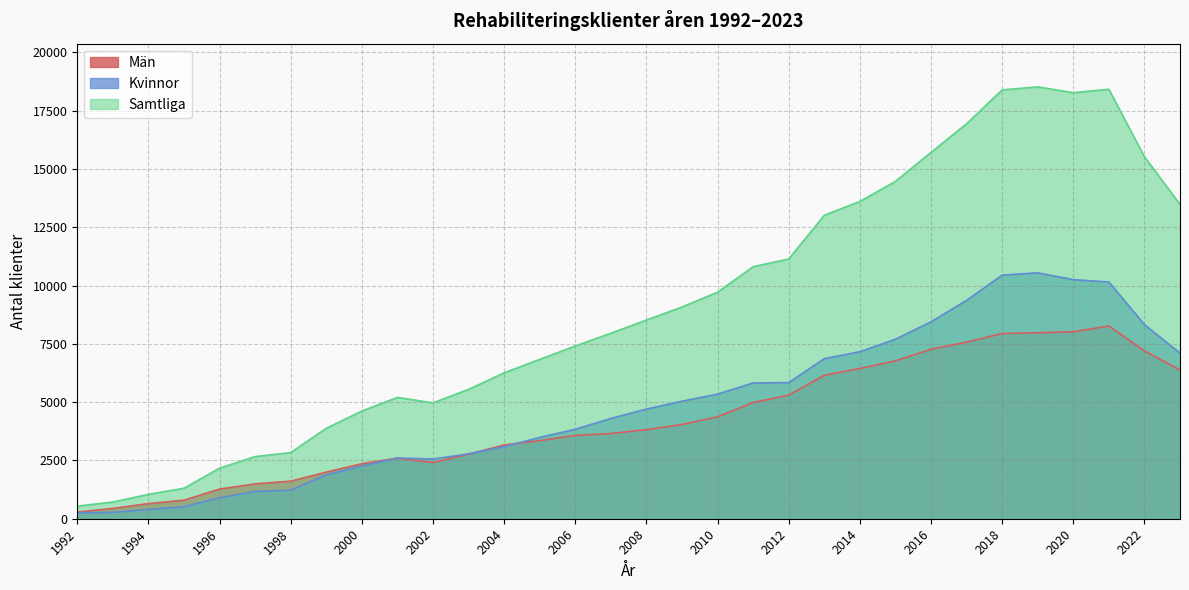

Reading right to left, transcribe all the data shown in this chart.

Män: 6380	7197	8267	8017	7976	7943	7572	7267	6770	6444	6151	5300	4985	4372	4040	3819	3656	3572	3349	3164	2767	2408	2598	2359	1999	1612	1494	1272	795	649	442	285
Kvinnor: 7102	8328	10152	10254	10546	10448	9366	8445	7697	7163	6865	5838	5823	5343	5041	4702	4299	3837	3485	3093	2781	2561	2604	2258	1880	1224	1171	897	514	396	274	256
Samtliga: 13482	15525	18419	18271	18522	18391	16938	15712	14467	13607	13016	11138	10808	9715	9081	8521	7955	7409	6834	6257	5548	4969	5202	4617	3879	2836	2665	2169	1309	1045	716	541